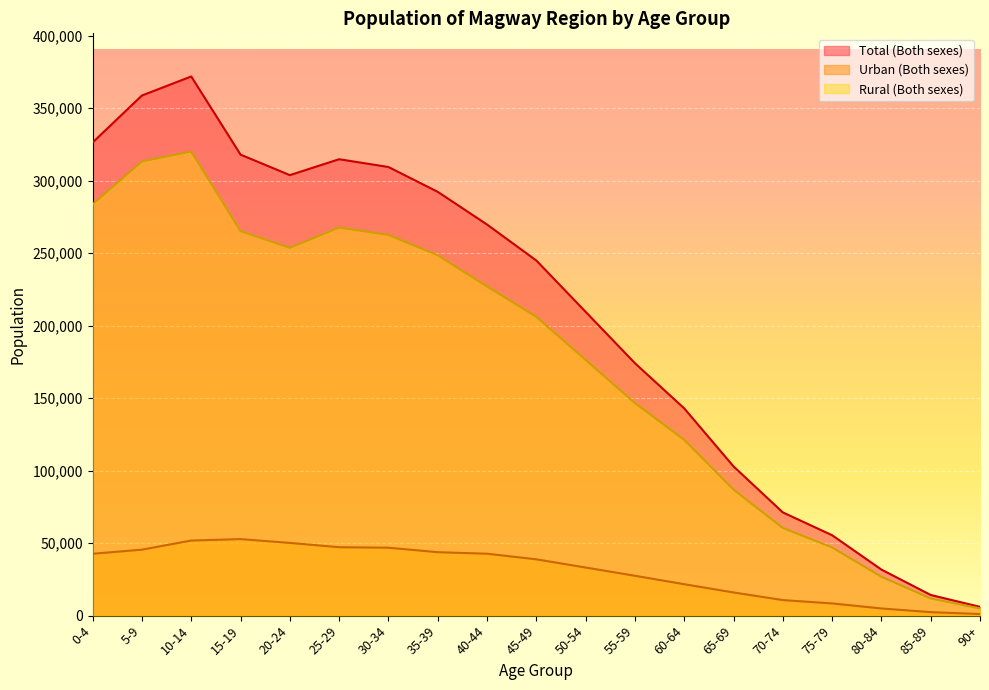

What is the value of the Rural (Both sexes) point at the 3rd from the left?

319978